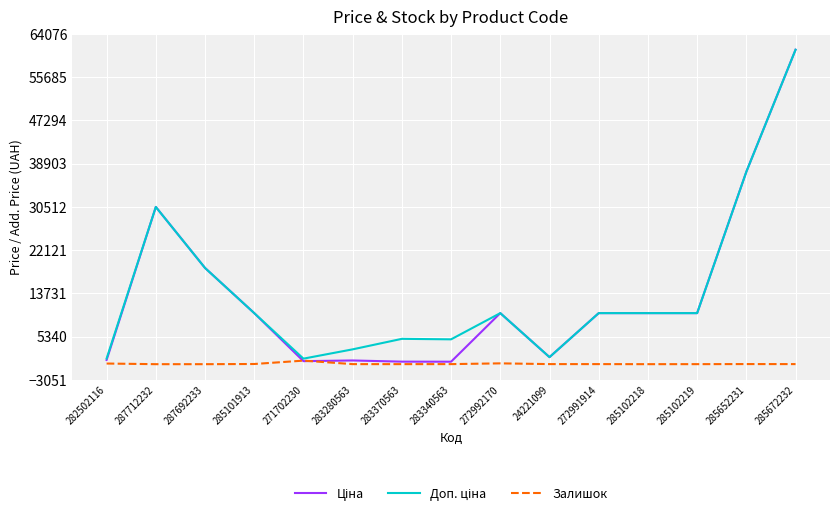

The Залишок series shows 3.0 at 285102218. True or false?

True